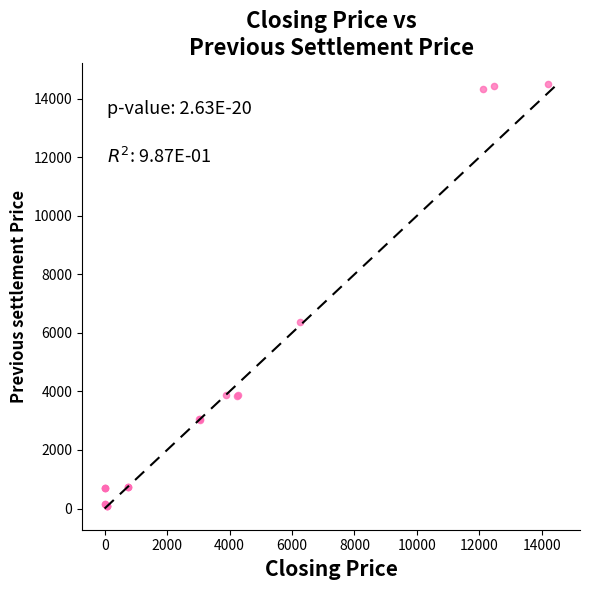

What Y value in the scatter plot is closest to 7285?

6354.9